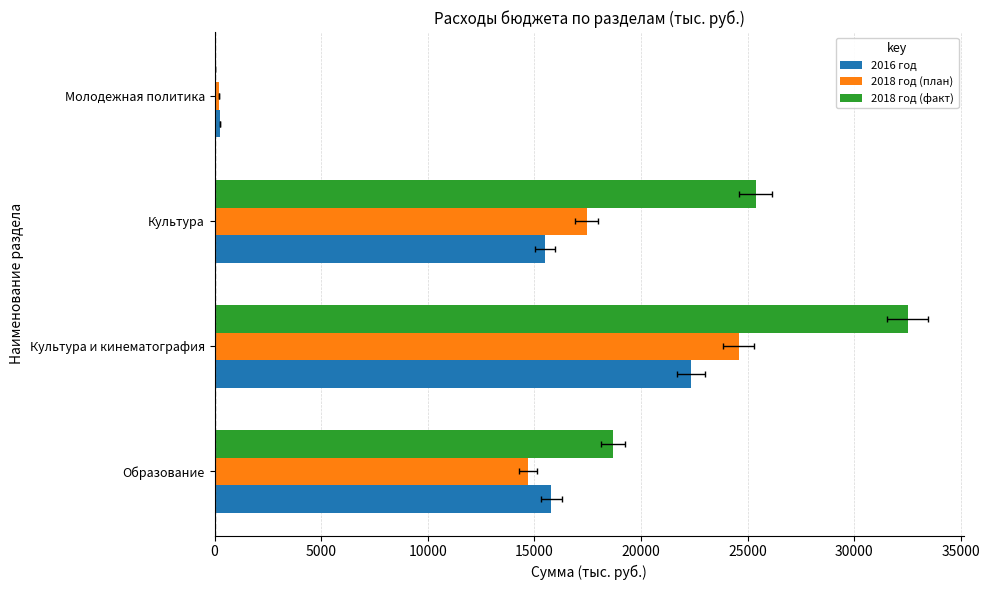

Read the 2018 год (план) value at Культура и кинематография.

24579.0